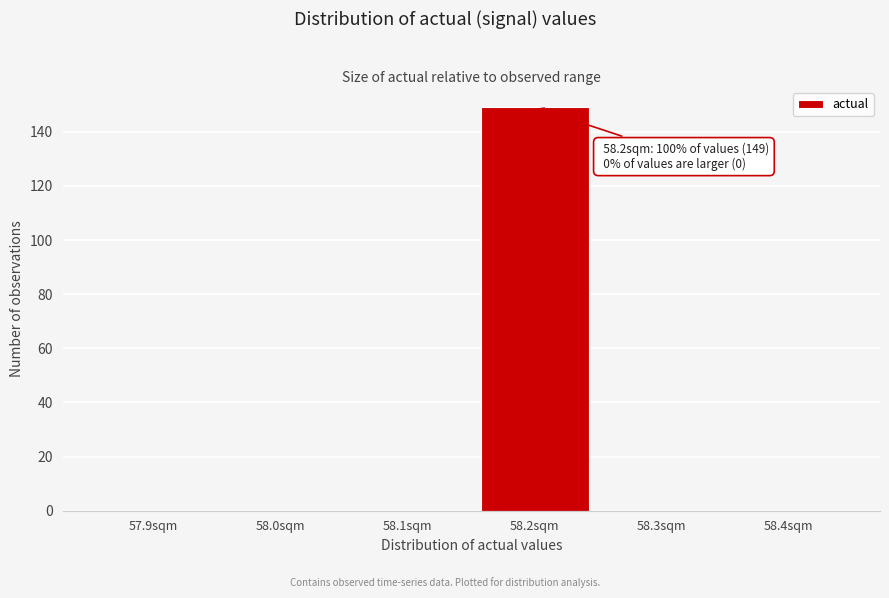

Reading left to right, what are all the values shown in this chart?

57.9sqm=0	58.0sqm=0	58.1sqm=0	58.2sqm=149	58.3sqm=0	58.4sqm=0